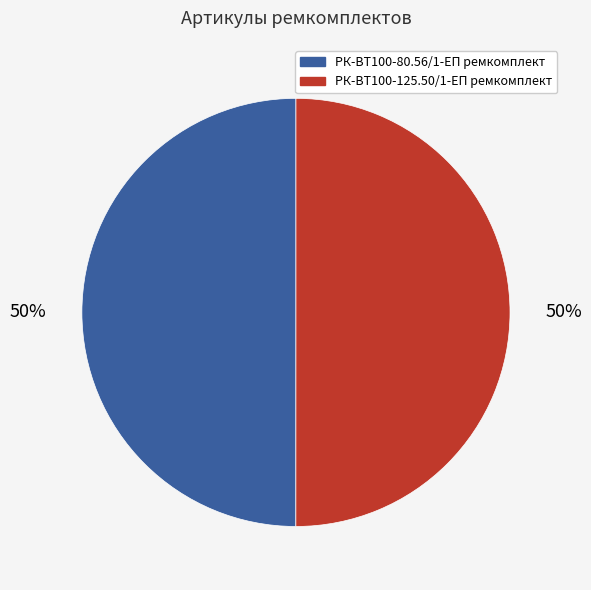

Do РК-ВТ100-125.50/1-ЕП ремкомплект and РК-ВТ100-80.56/1-ЕП ремкомплект together represent more than half of the pie?

Yes